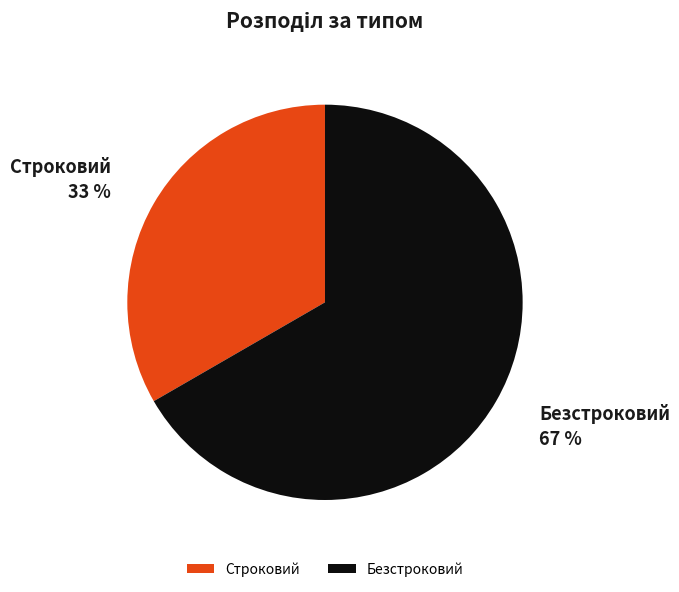

To the nearest percent, what is the average slice percentage?

50%